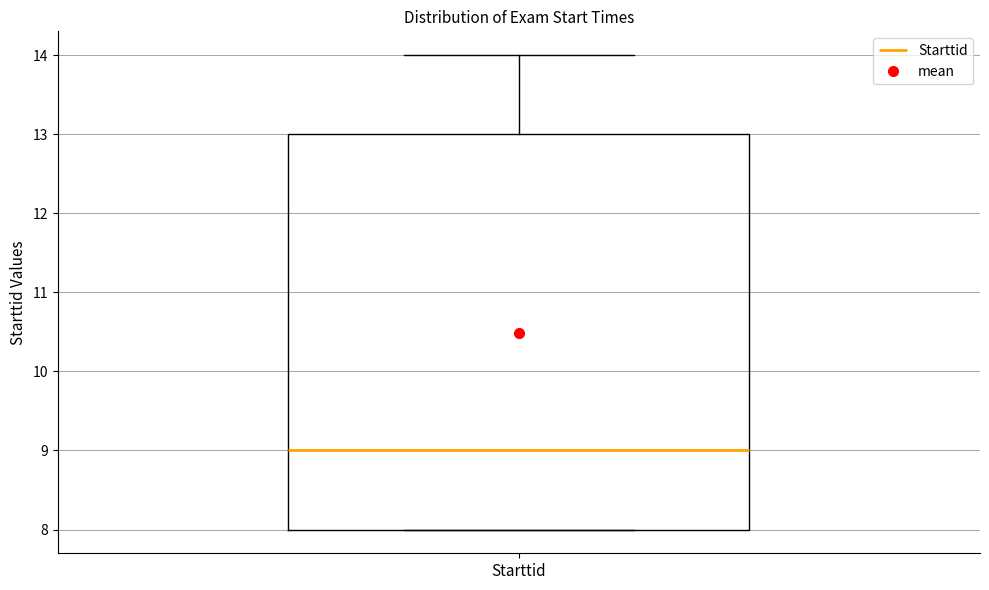

Read this box plot against the y-axis: the position of the median line, the range covered by the box, and the ends of both whiskers. The values are not printed on the chart, so give them approximately, as read against the axis.

median 9, box 8 to 13, whiskers 8 to 14